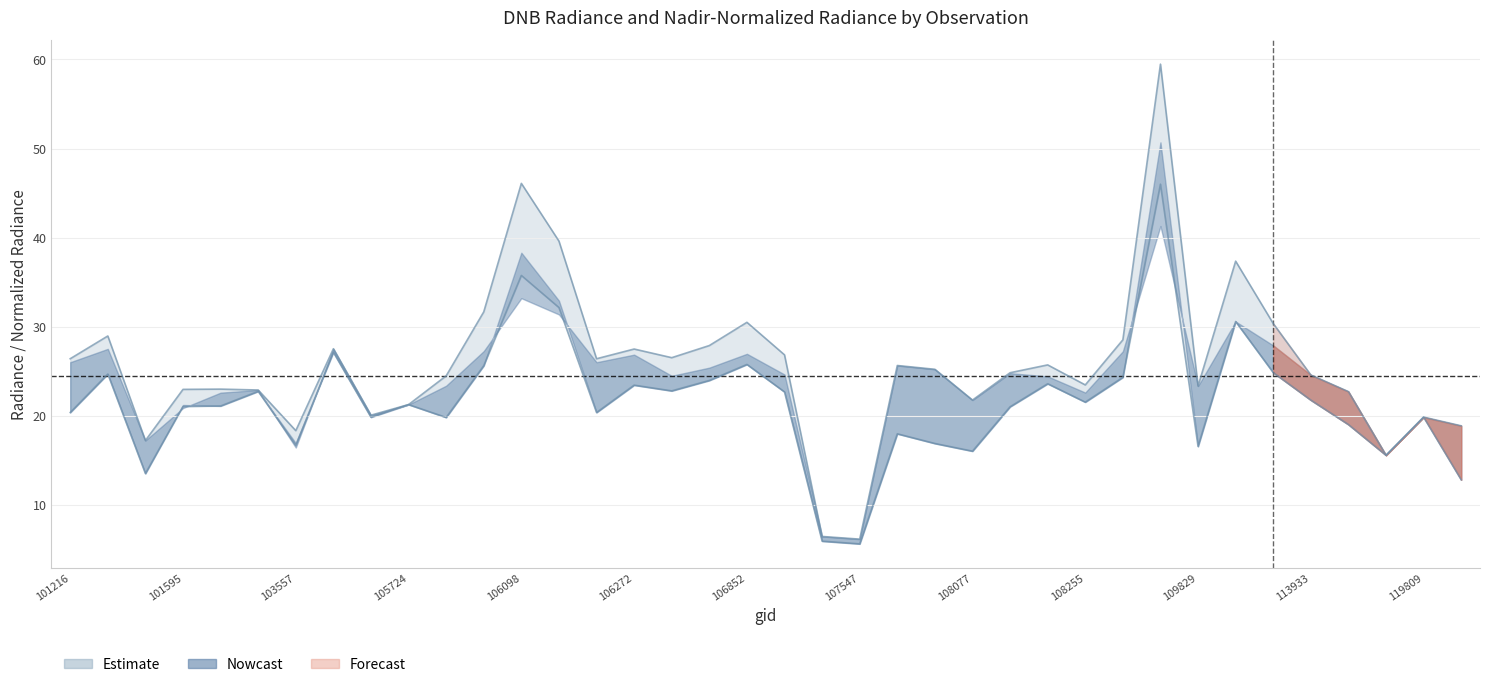

What is the difference between the dnbrad values at 109829 and 119809?

7.8